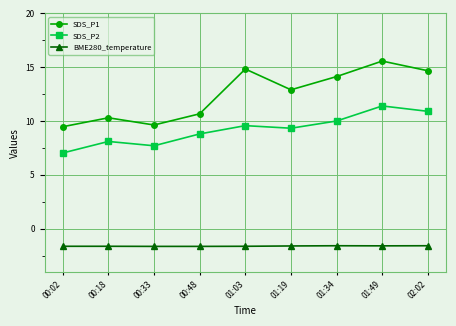

The value of SDS_P2 at 01:19 is 16.6. True or false?

False